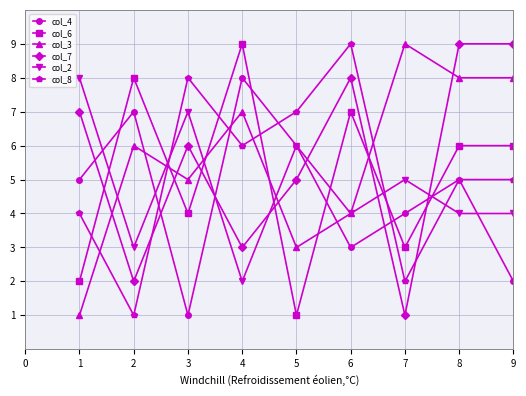

Between which two adjacent categories do col_6 and col_3 first intersect?

2 and 3